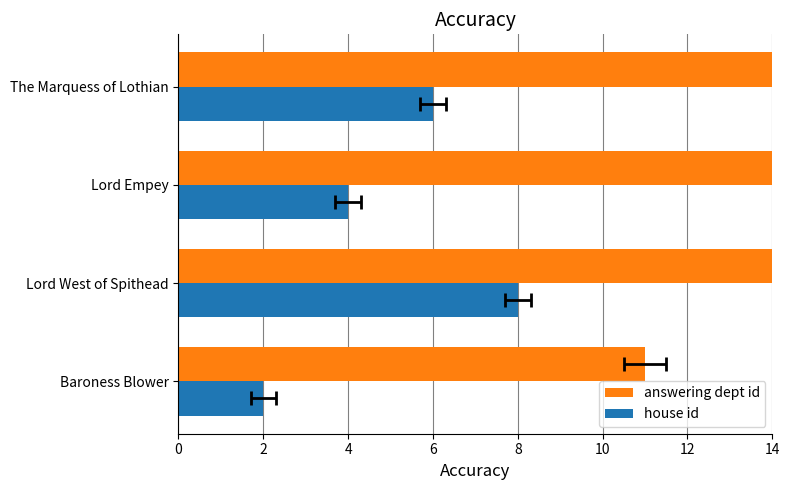

How many answering dept id values are between 22 and 44?

3